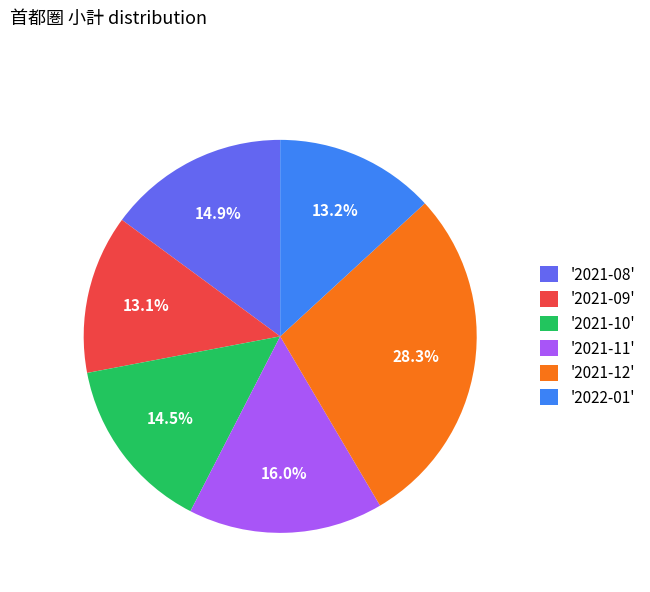

Approximately how many times larger is the value at '2021-09' compared to '2021-11'?

0.8